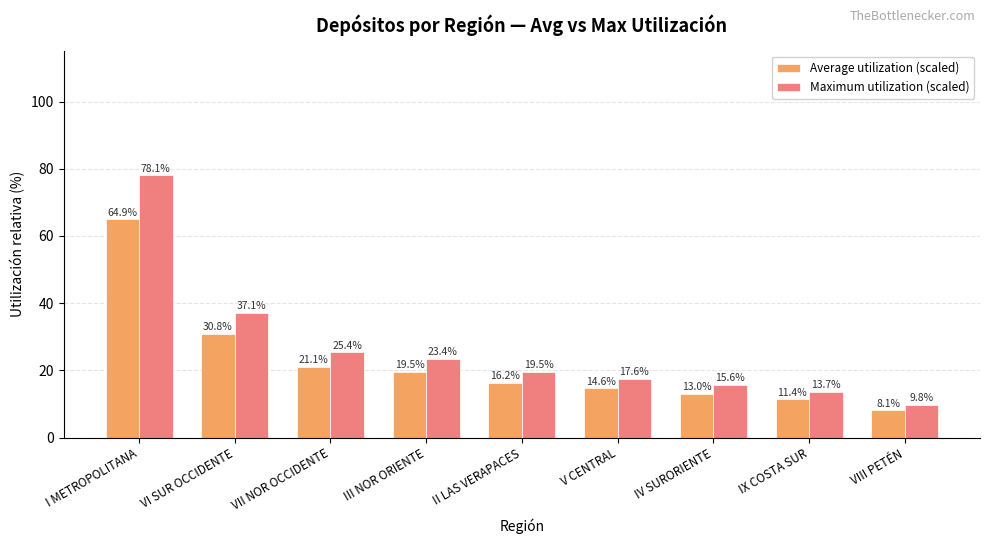

How many bars are there in each group?

2